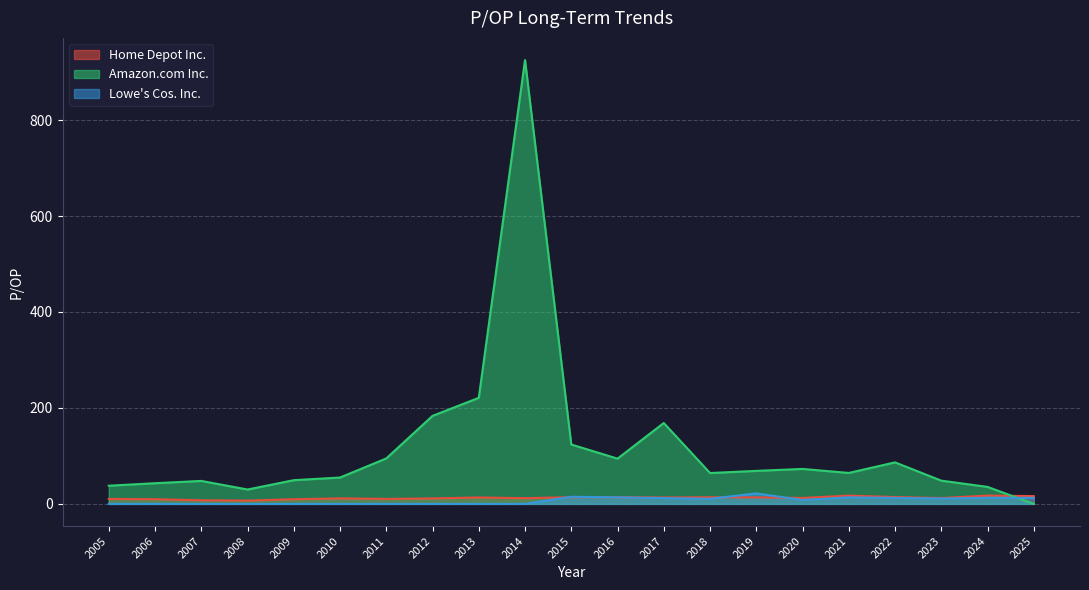

True or false: Lowe's Cos. Inc. and Amazon.com Inc. cross at least once.

True